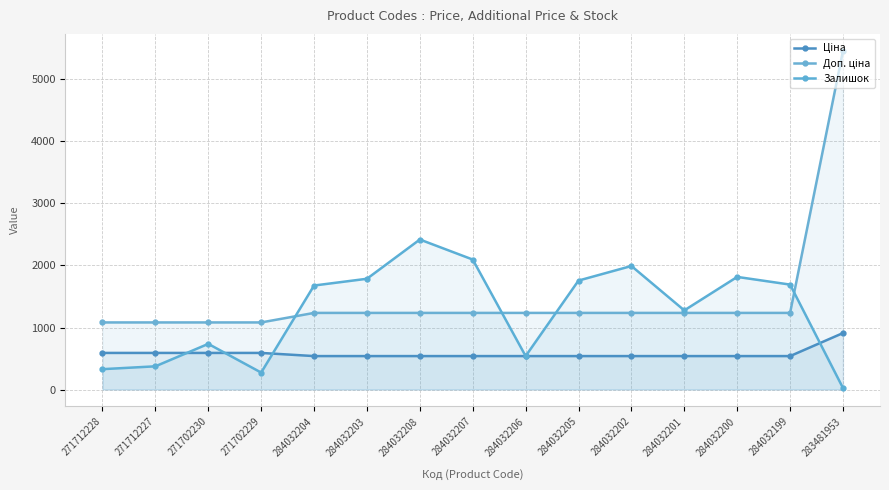

At how many categories does at least one series exceed 2055?

3